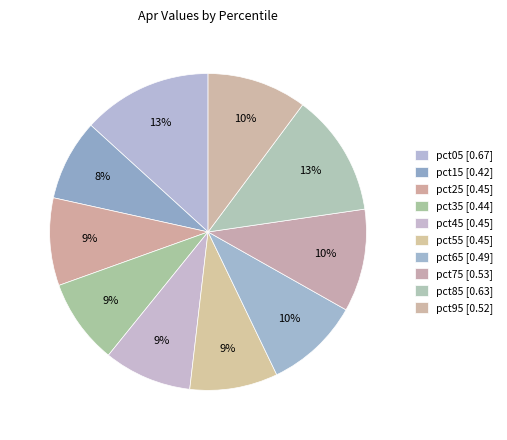

Which has a higher value, pct05 or pct75?

pct05